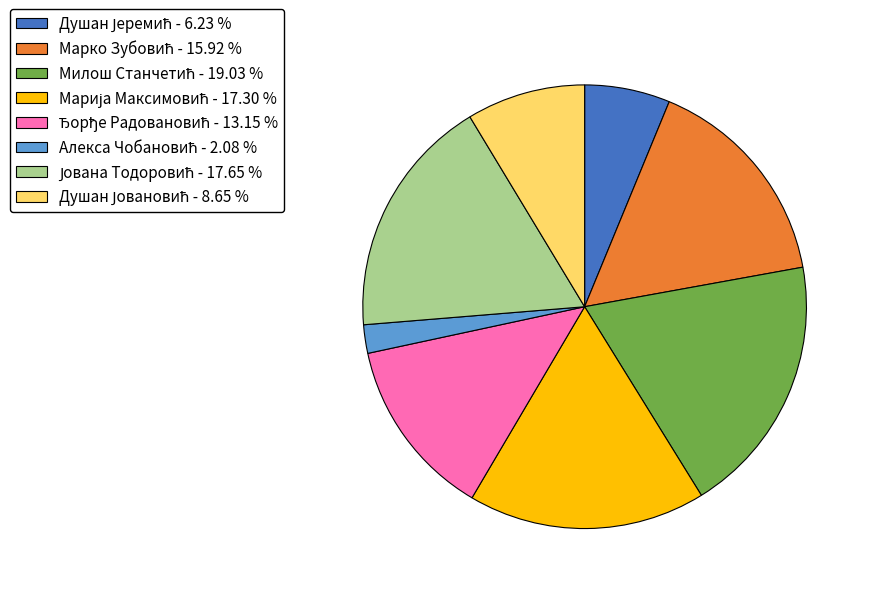

Does any single category account for the majority?

No